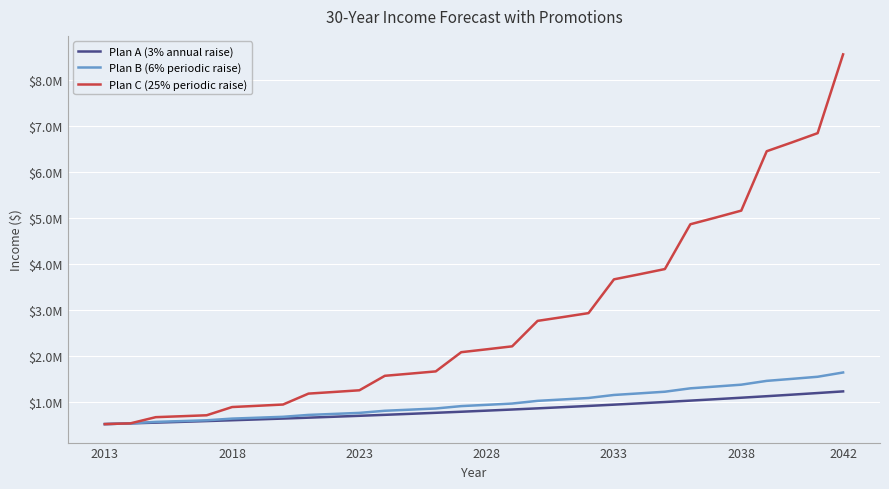

At how many categories does at least one series exceed 2225787?

13